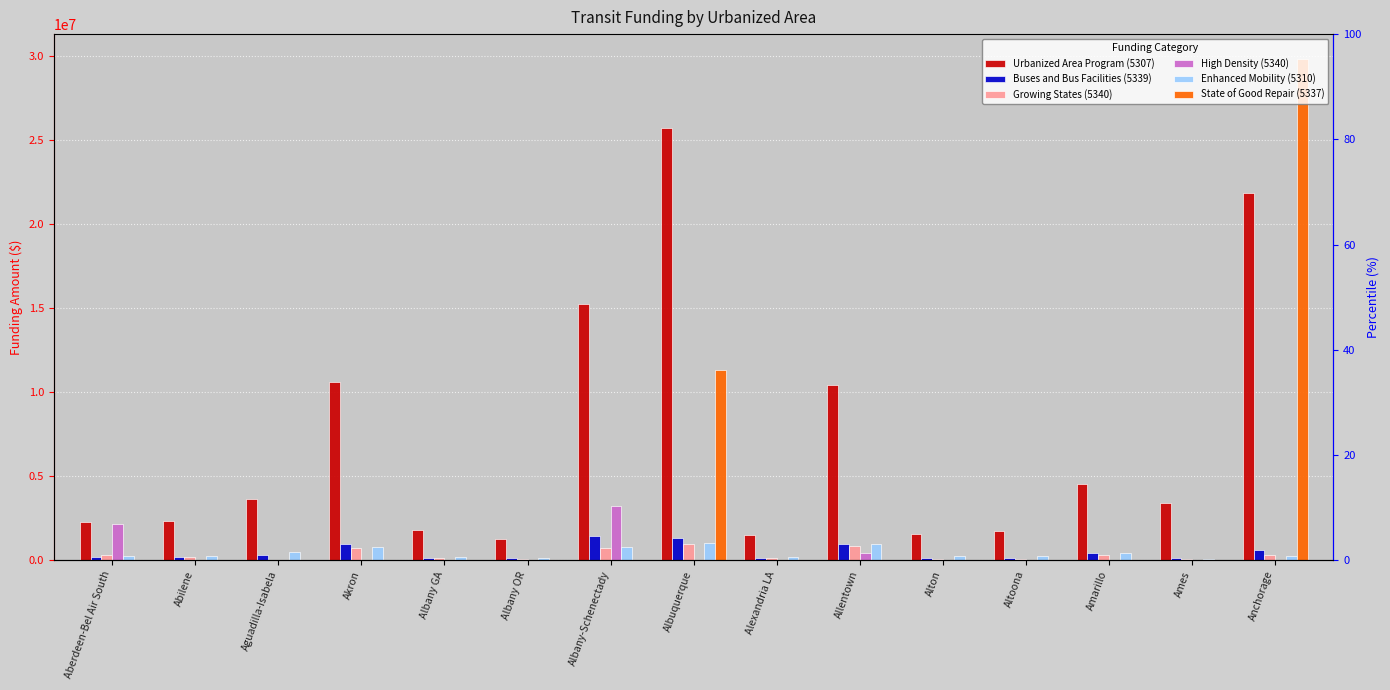

At which category is the sum across all series the highest?

Anchorage